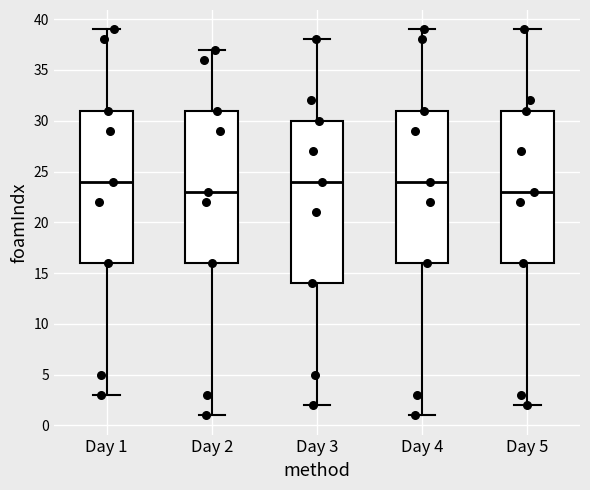

Reading left to right, read every box against the y-axis: the position of its median line, the range the box covers, and the ends of its whiskers. The values are not printed on the chart, so give them approximately, as read against the axis.

Day 1: median 24, box 16 to 31, whiskers 3 to 39
Day 2: median 23, box 16 to 31, whiskers 1 to 37
Day 3: median 24, box 14 to 30, whiskers 2 to 38
Day 4: median 24, box 16 to 31, whiskers 1 to 39
Day 5: median 23, box 16 to 31, whiskers 2 to 39